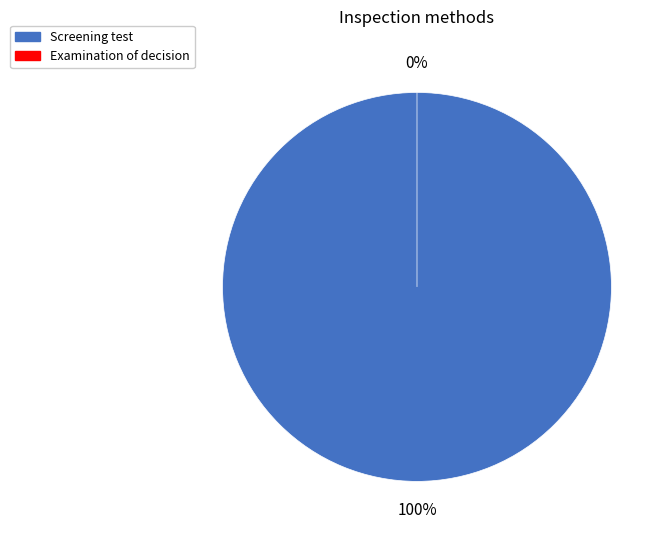

Is there any slice that represents more than half of the pie?

Yes